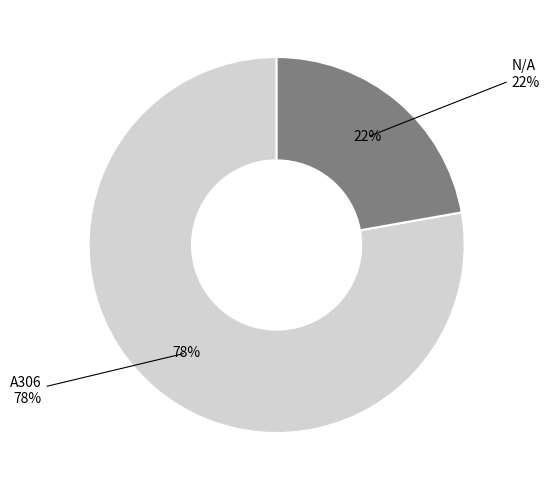

Is there a majority slice in this chart?

Yes